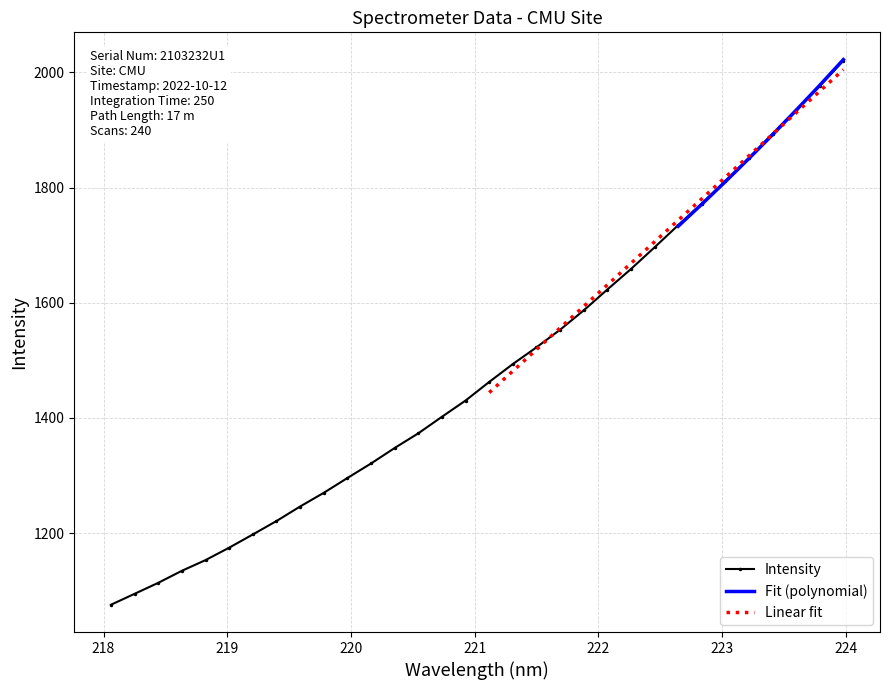

How many values in the Intensity series exceed 1462?

16